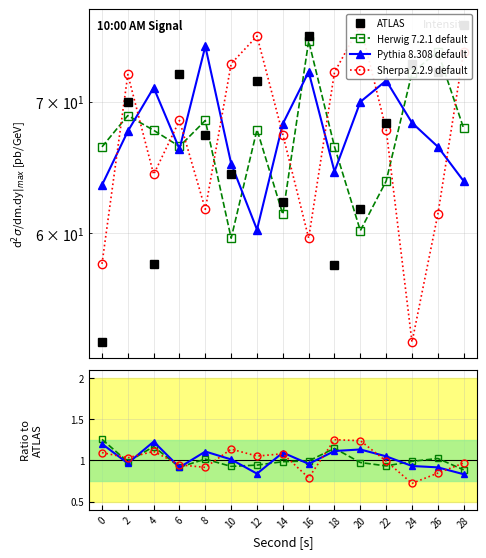

What is the average value of the Herwig 7.2.1 default series?

1.0